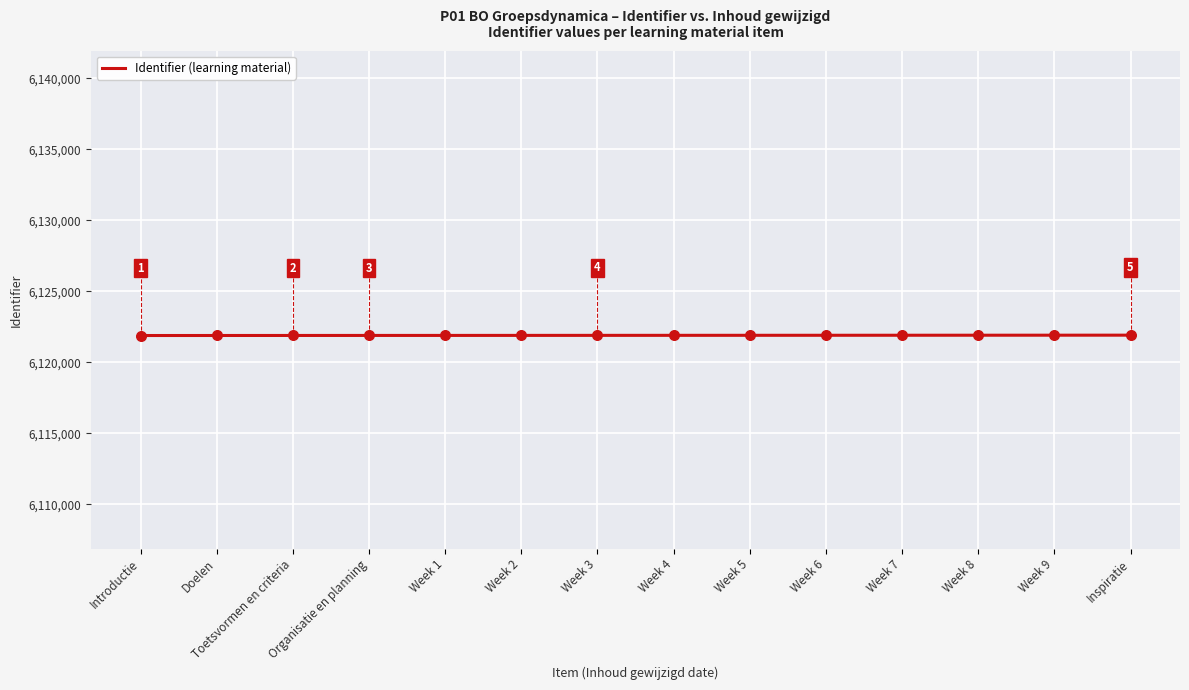

Approximately how many times larger is the value at Week 6 compared to Week 1?

1.0